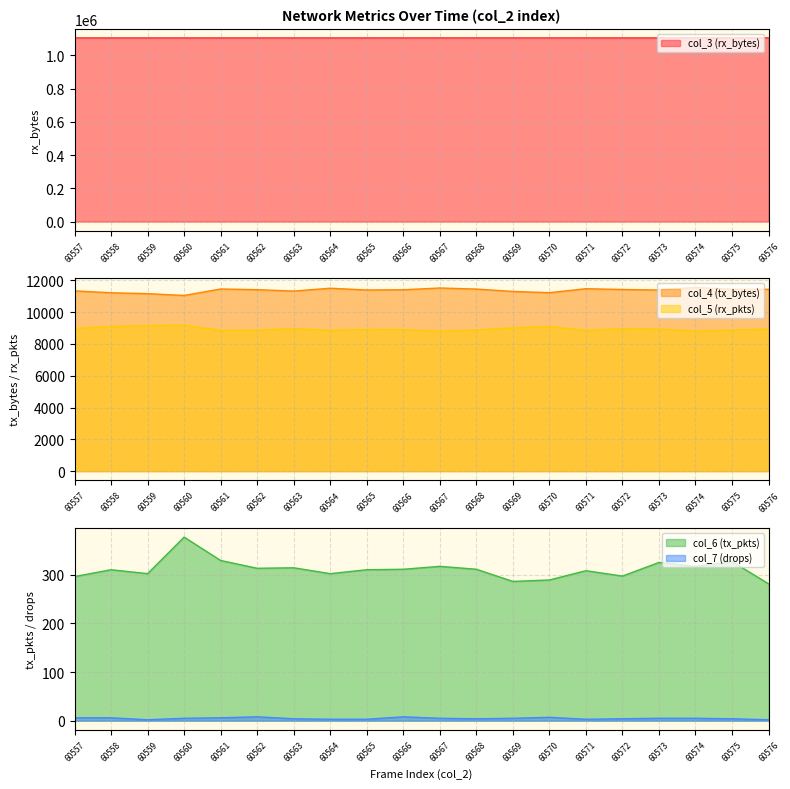

What is the maximum value for col_5 (rx_pkts)?

9191